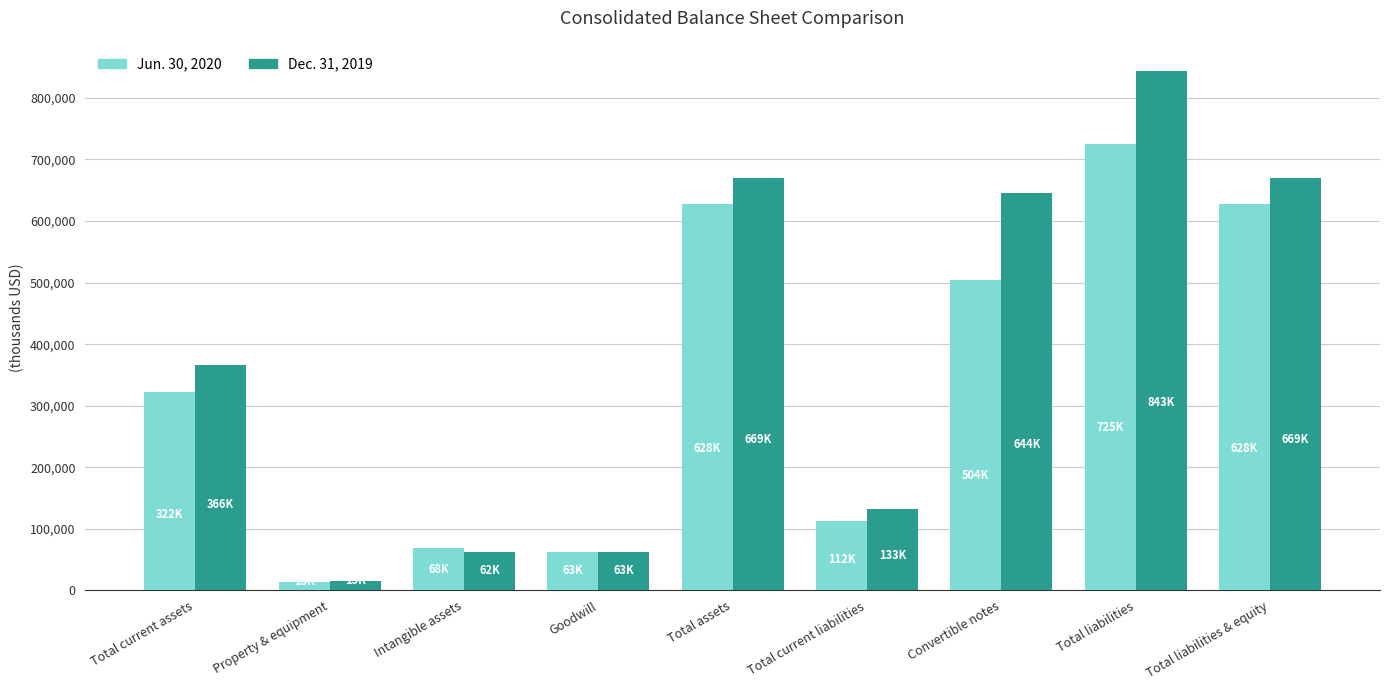

What is the total value across all series at Total current assets?

689306